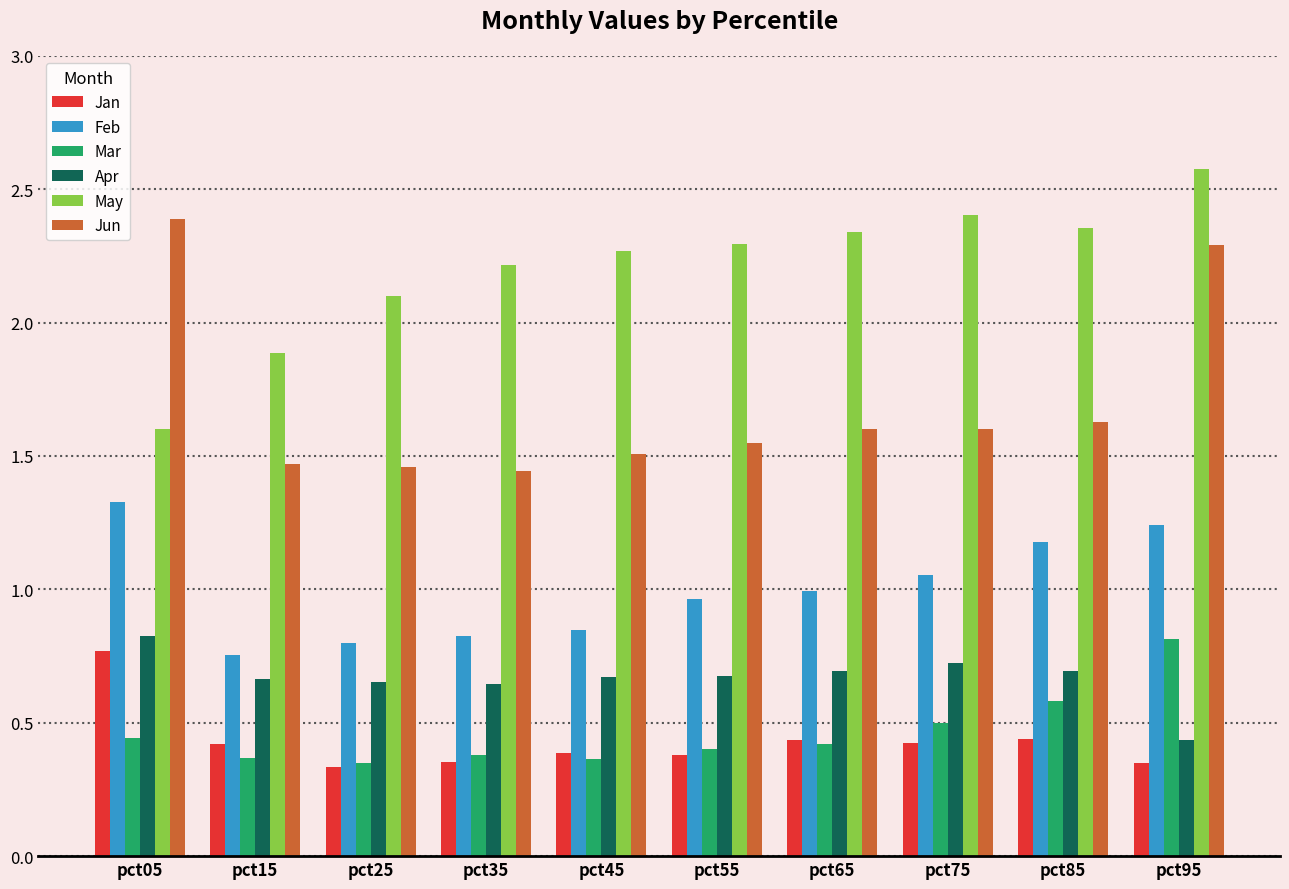

What is the difference between the highest and lowest values at pct95?

2.2